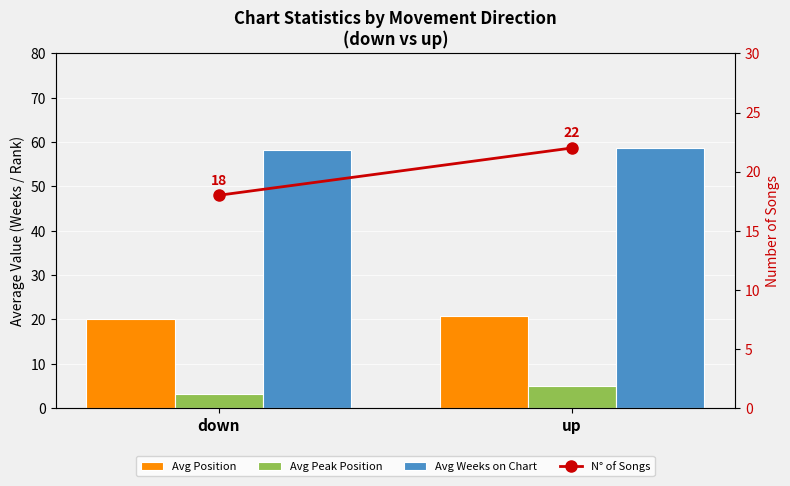

What is the minimum value for Avg Weeks on Chart?

58.2